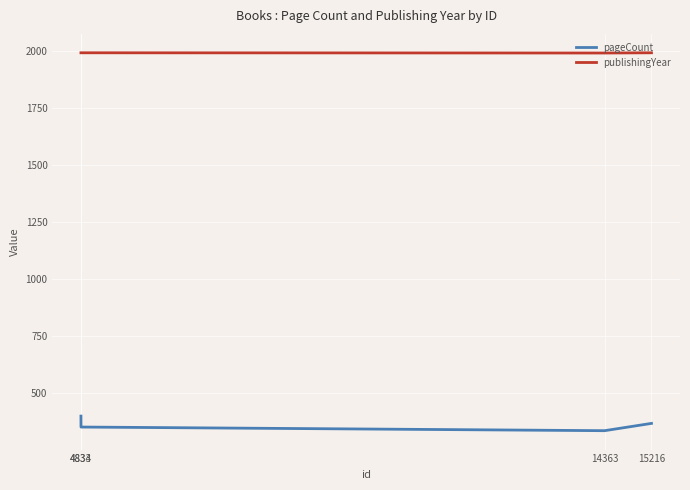

List the series in order of their peak value, highest first.

publishingYear, pageCount